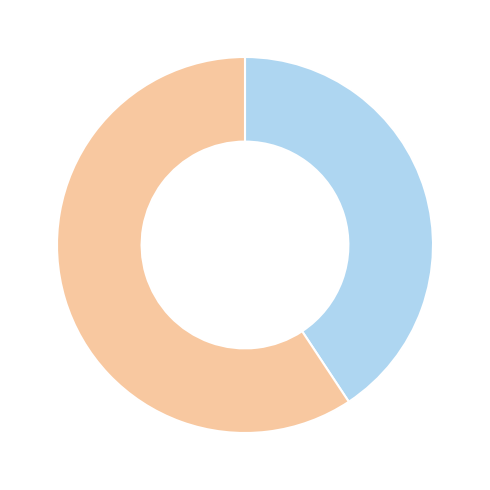

Does any single category account for the majority?

Yes